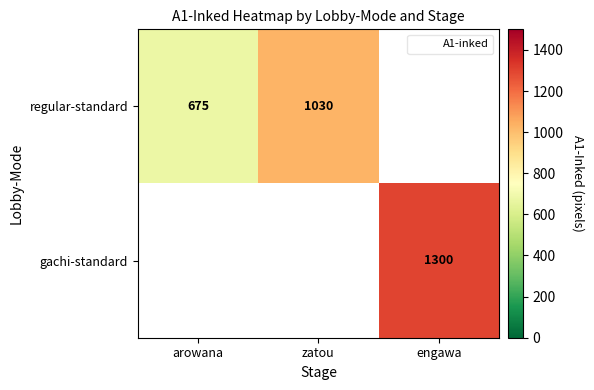

How many values in regular-standard are above zero?

2